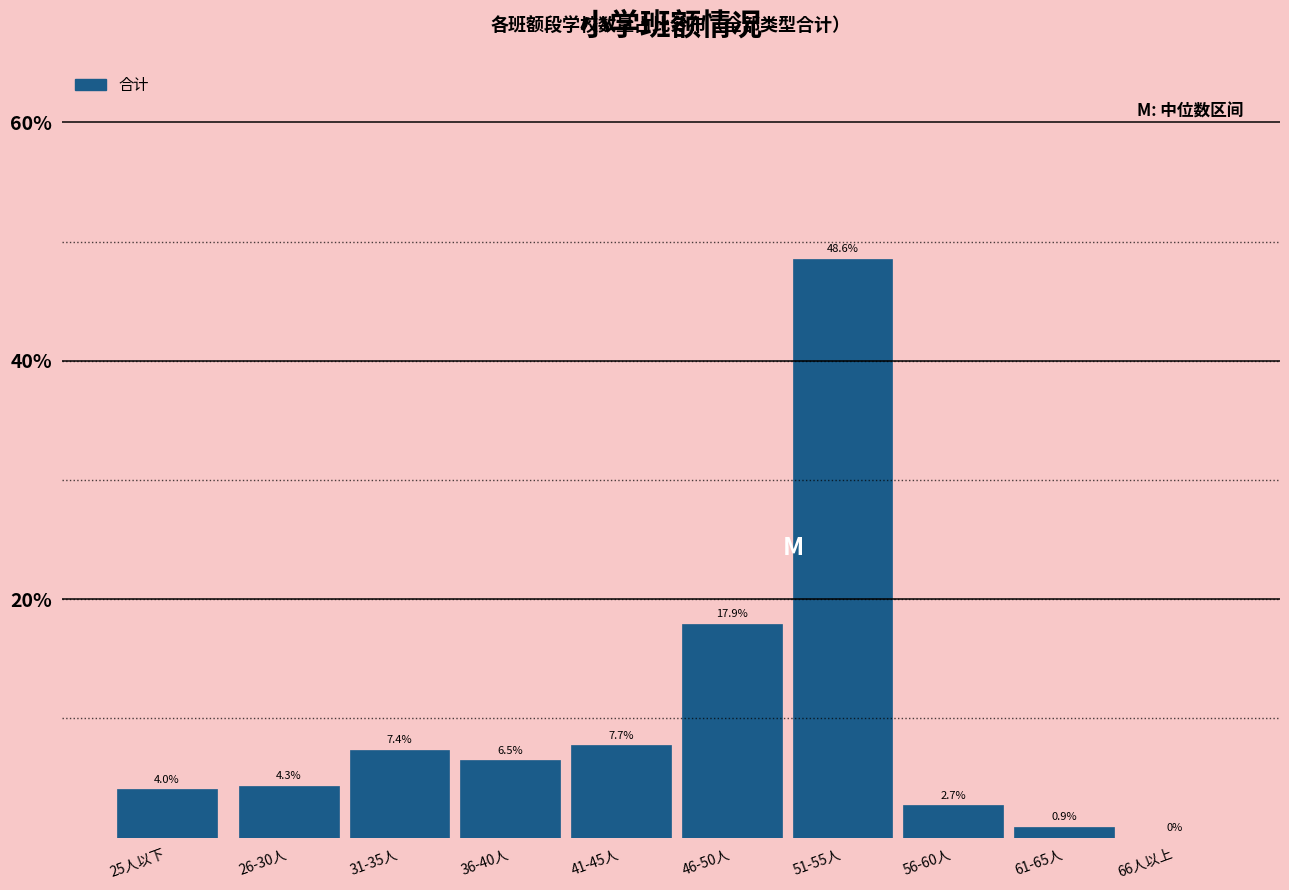

Reading left to right, what are all the values shown in this chart?

25人以下=4.0	26-30人=4.3	31-35人=7.4	36-40人=6.5	41-45人=7.7	46-50人=17.9	51-55人=48.6	56-60人=2.7	61-65人=0.9	66人以上=0.0